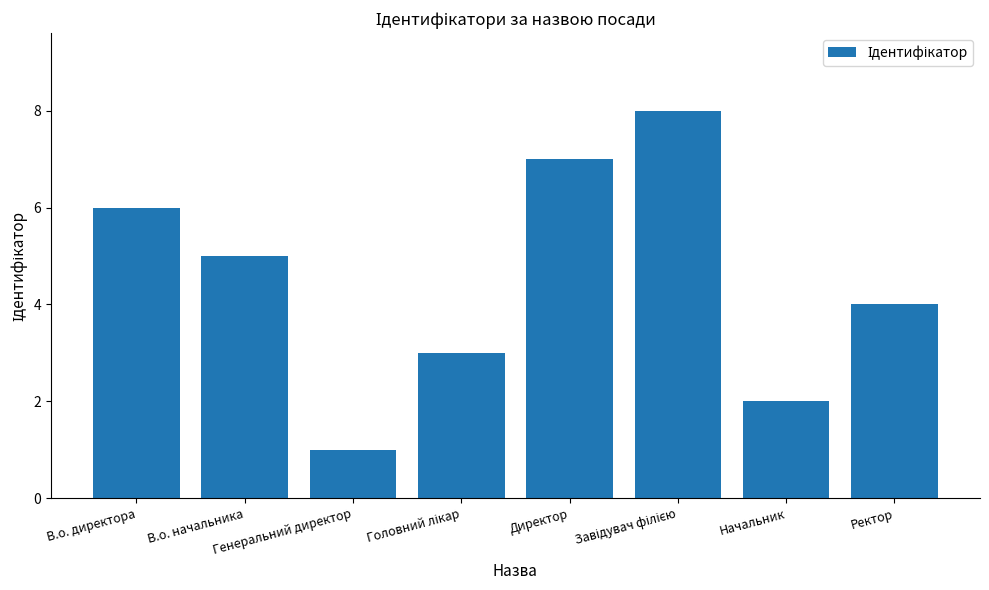

What is the maximum value shown in the chart?

8